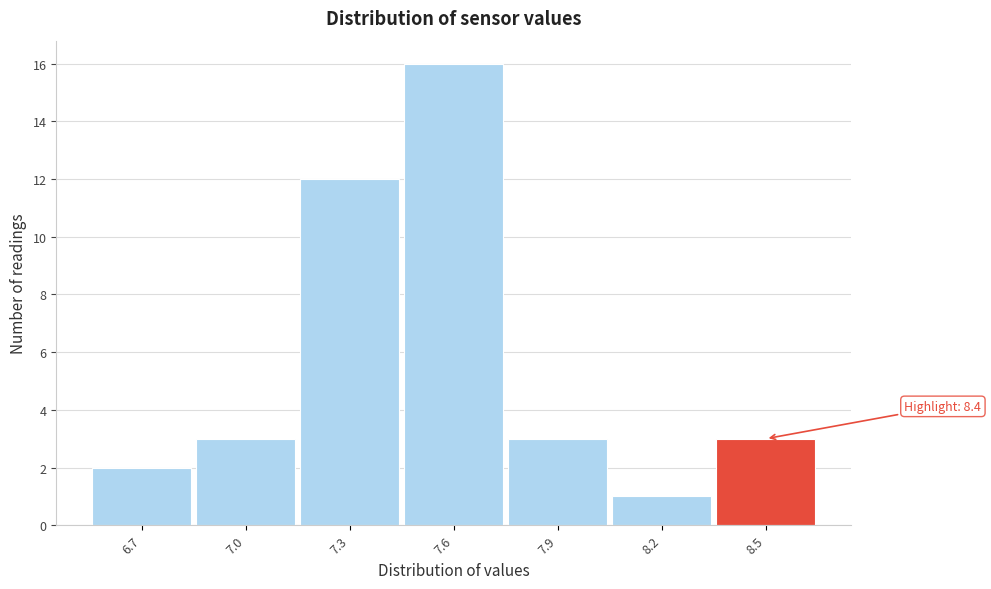

Which range on the x-axis has the tallest bar?

7.45 to 7.75